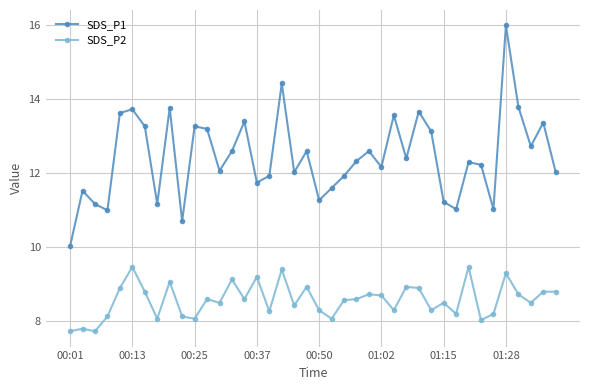

What is the average value of the SDS_P2 series?

8.6